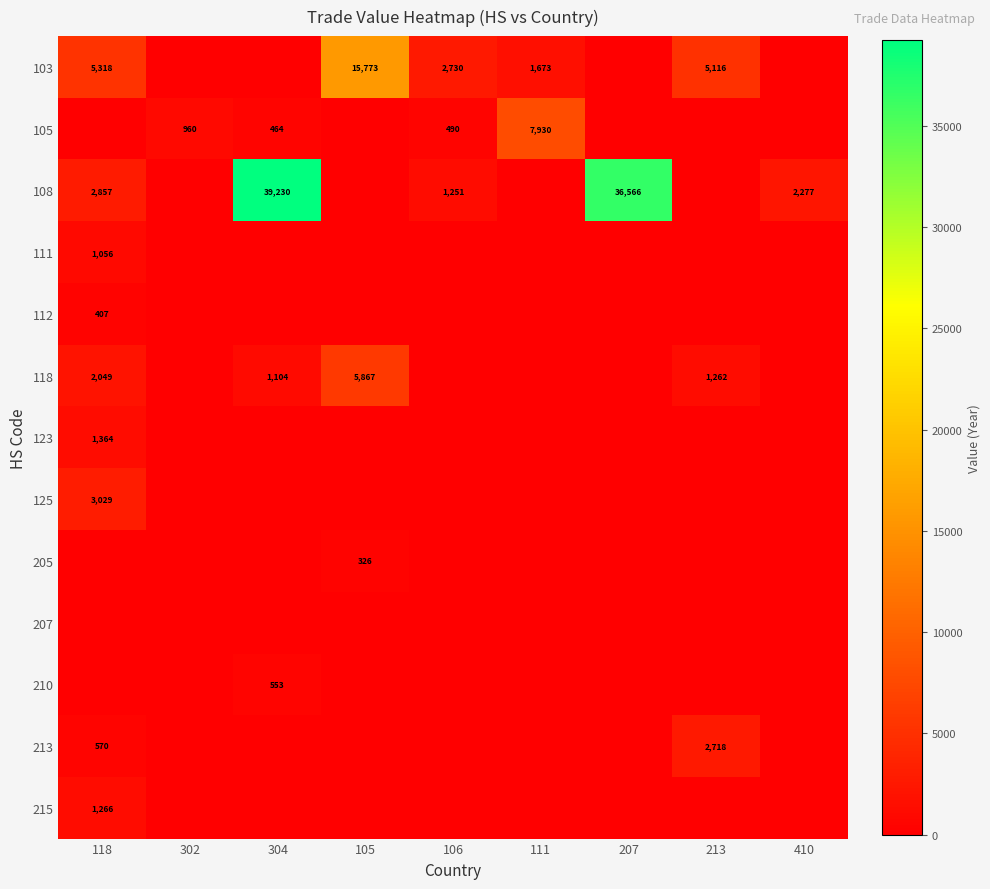

The value of 108 at 410 is 2277. True or false?

True